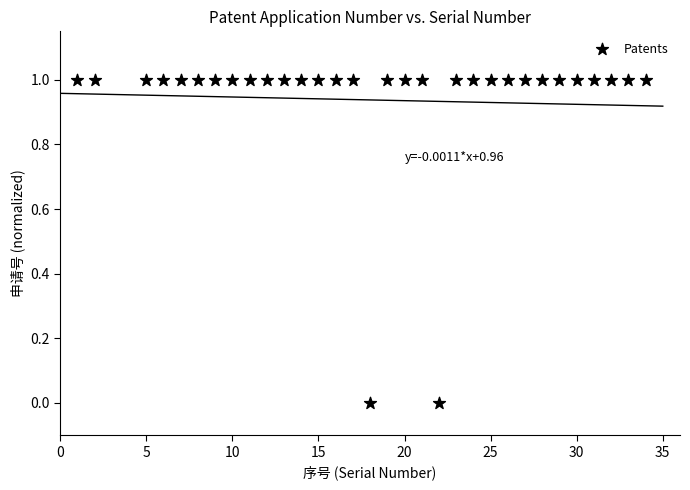

What is the range of Y values (max minus min)?

1.0